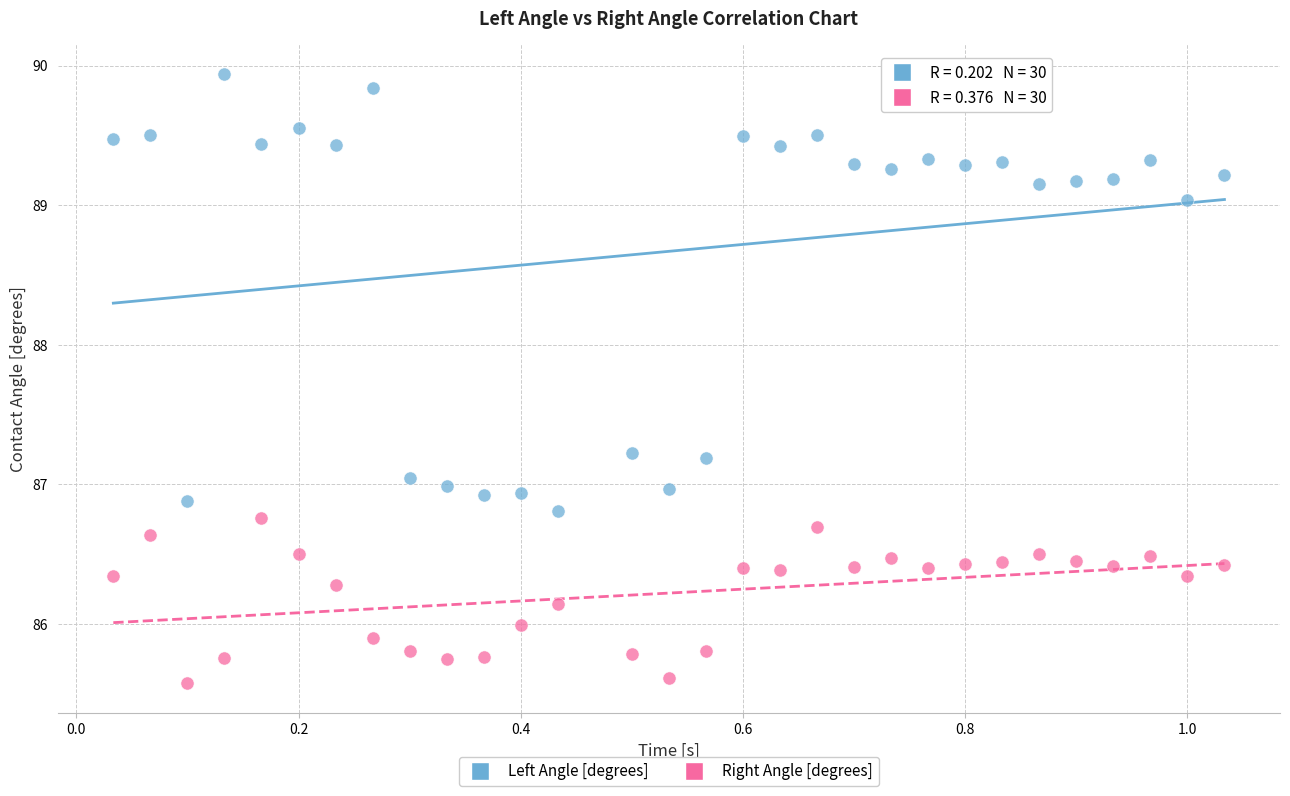

Which series reaches the minimum Y coordinate?

Right Angle [degrees]